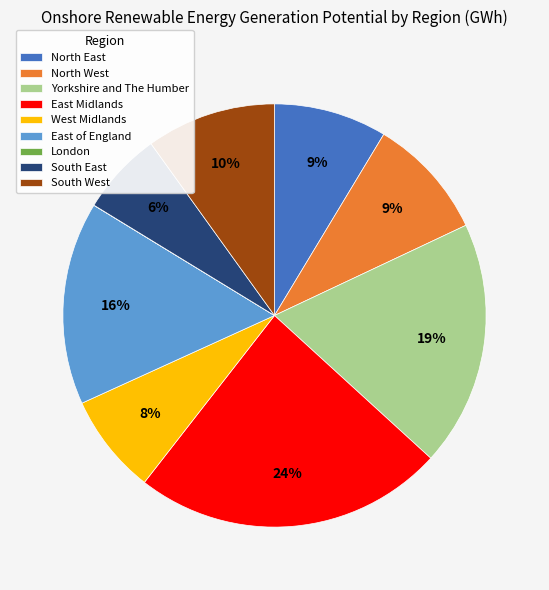

Which category has the biggest portion of the pie?

East Midlands